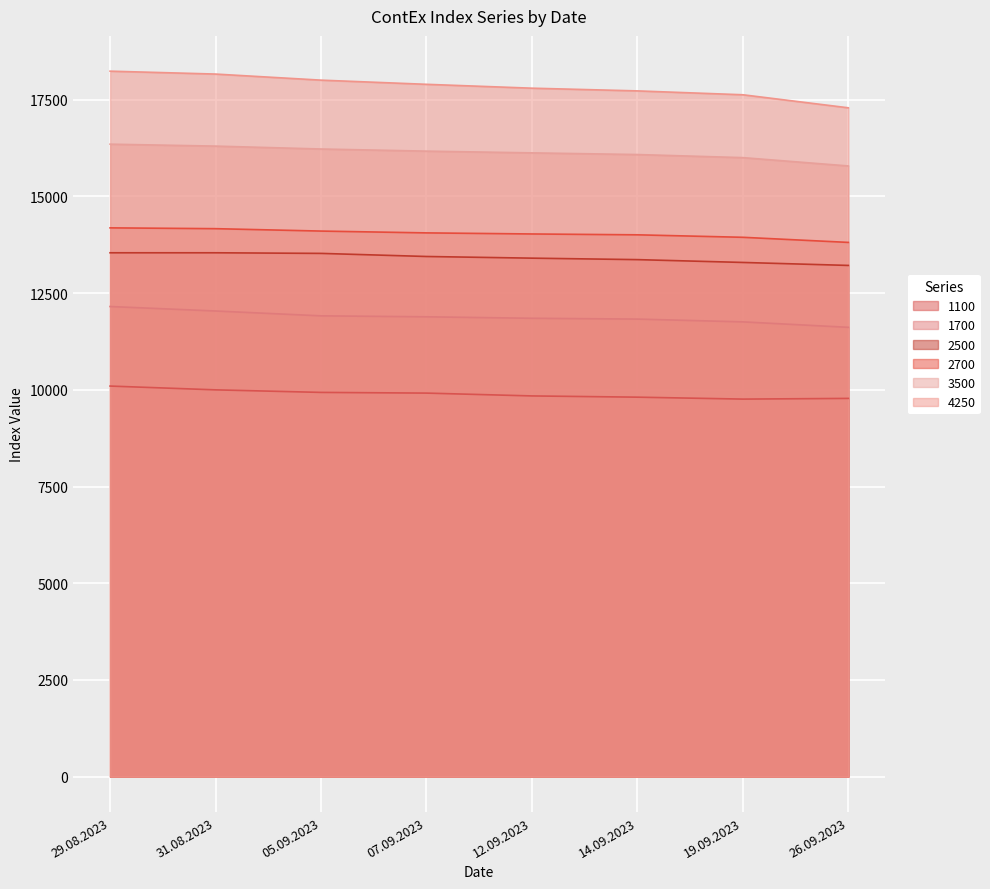

List the series in order of their peak value, lowest first.

1100, 1700, 2500, 2700, 3500, 4250